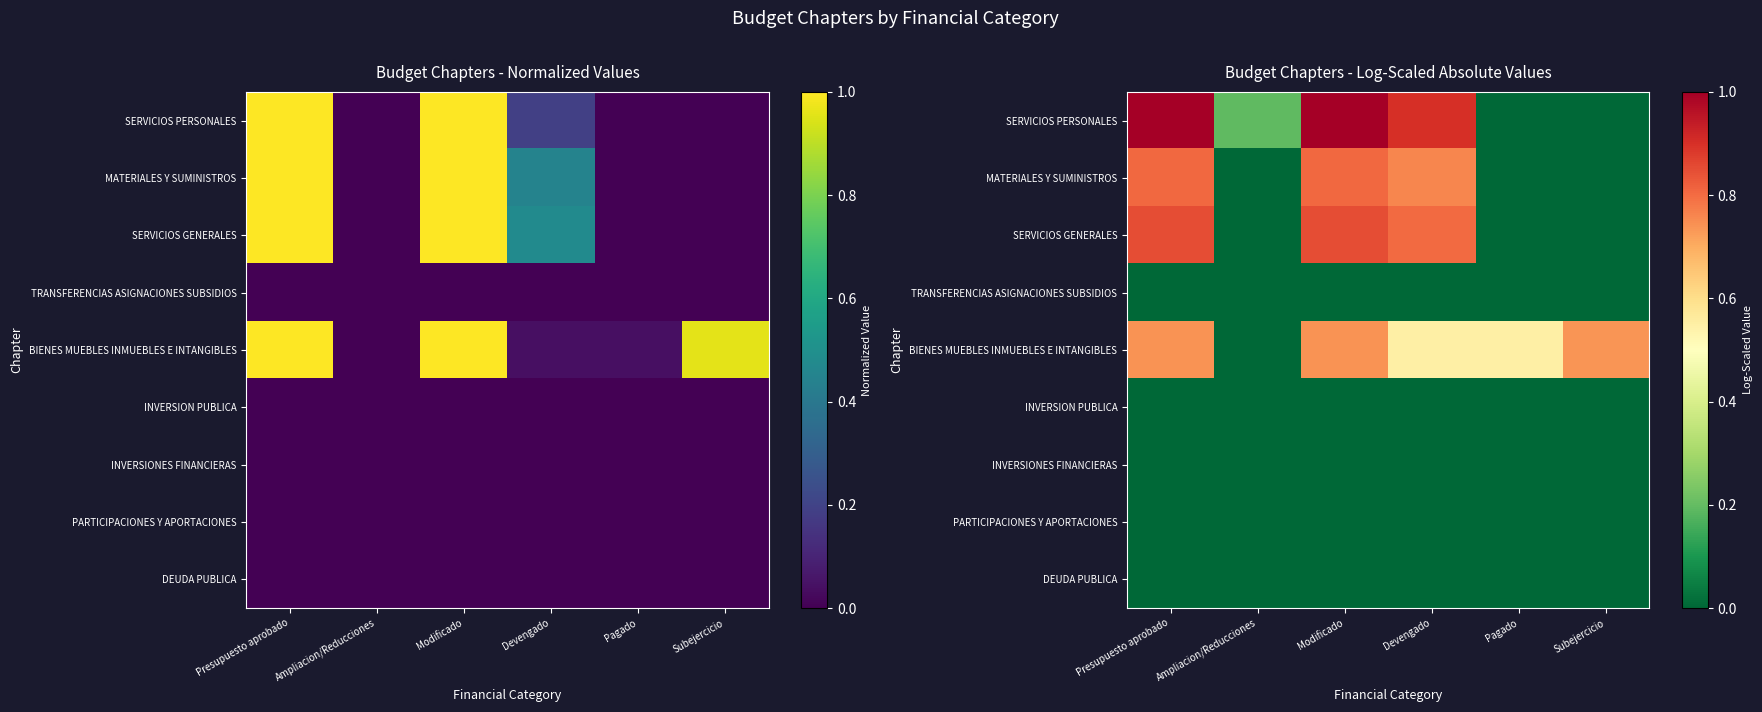

What is the sum of all BIENES MUEBLES INMUEBLES E INTANGIBLES values?

3.3